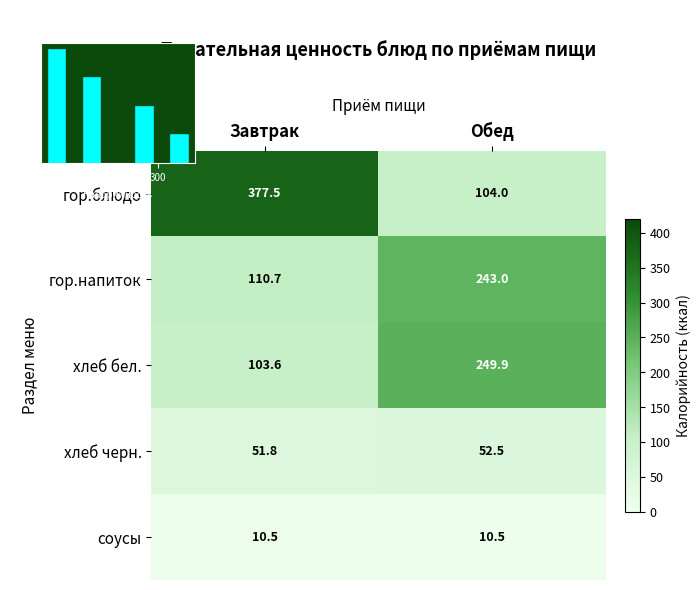

Is it true that гор.напиток equals 110.7 at Завтрак?

True